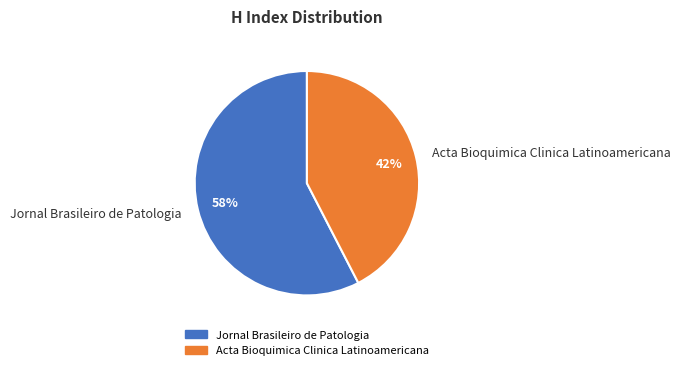

How many segments does this pie chart have?

2